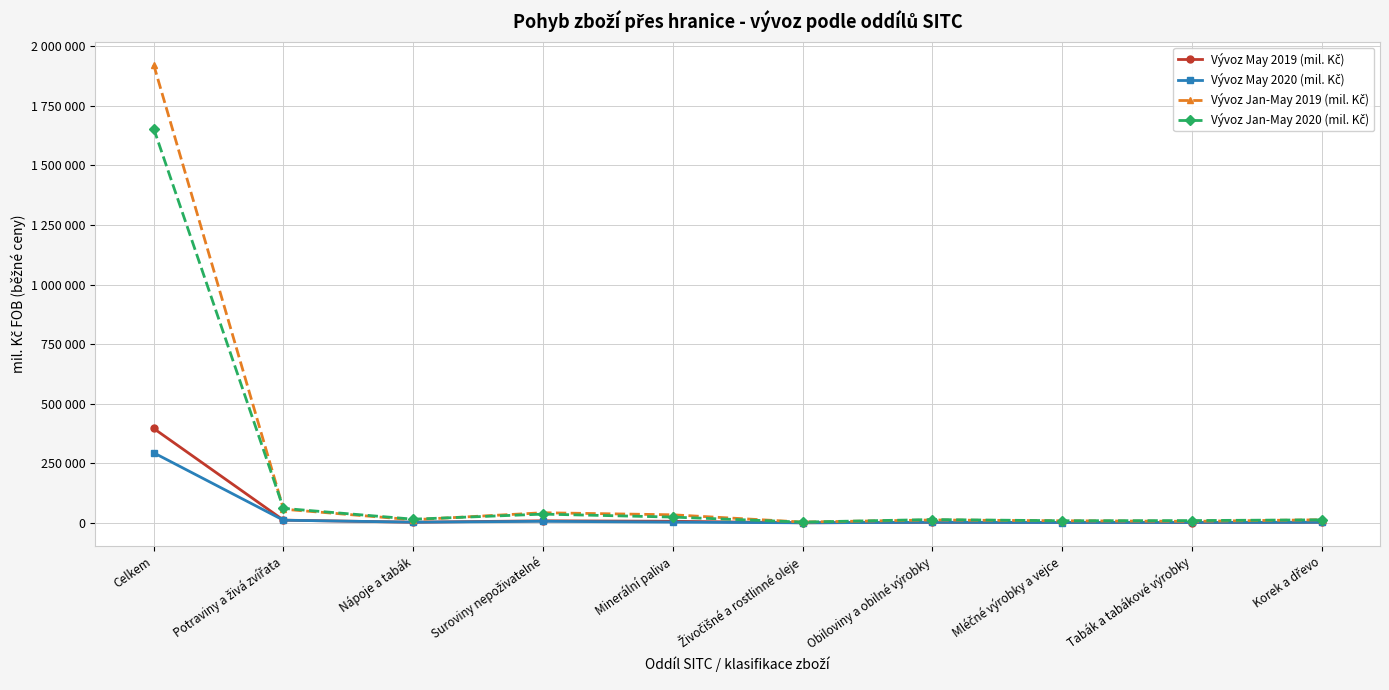

What is the minimum value shown in the chart?

650